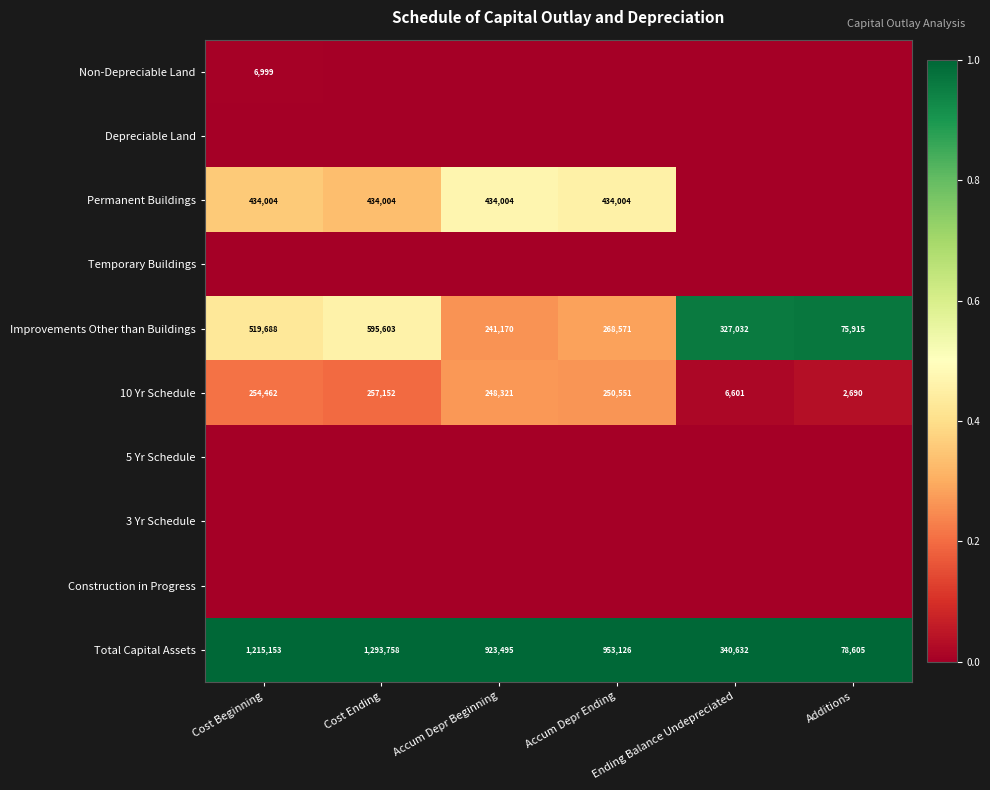

What is the difference between the maximum and minimum values in the Total Capital Assets series?

1215153